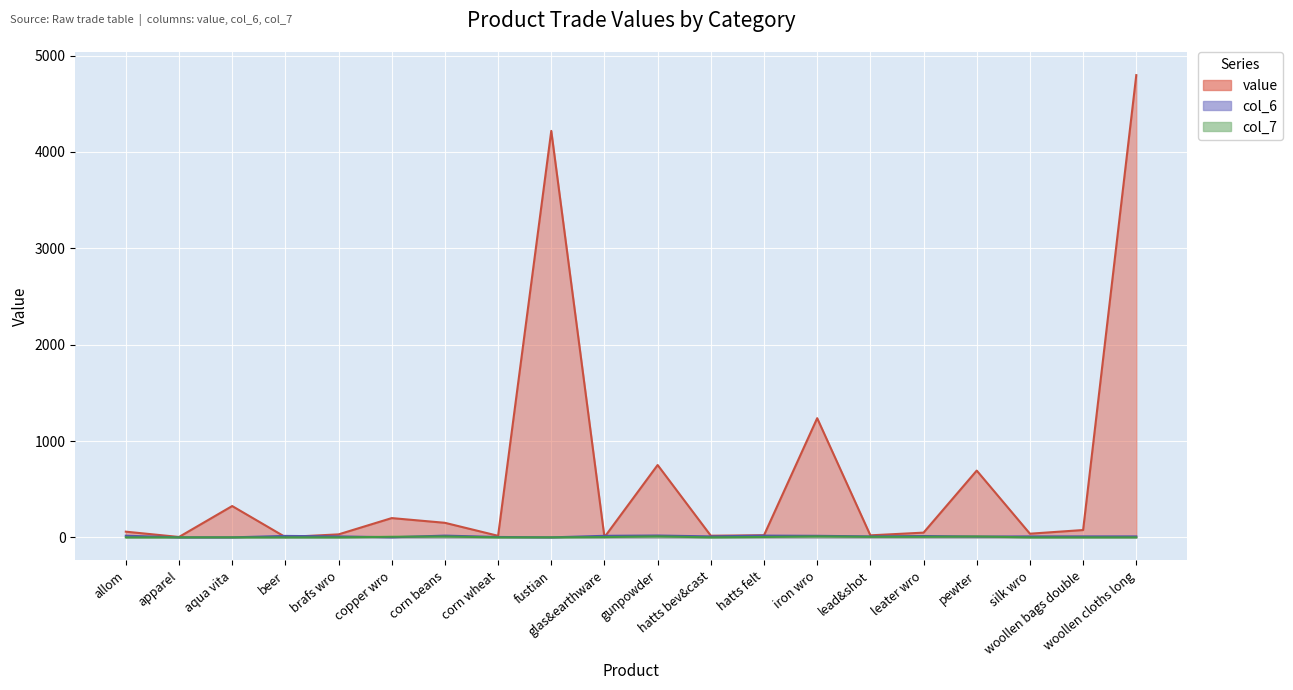

What is the total value across all series at allom?

76